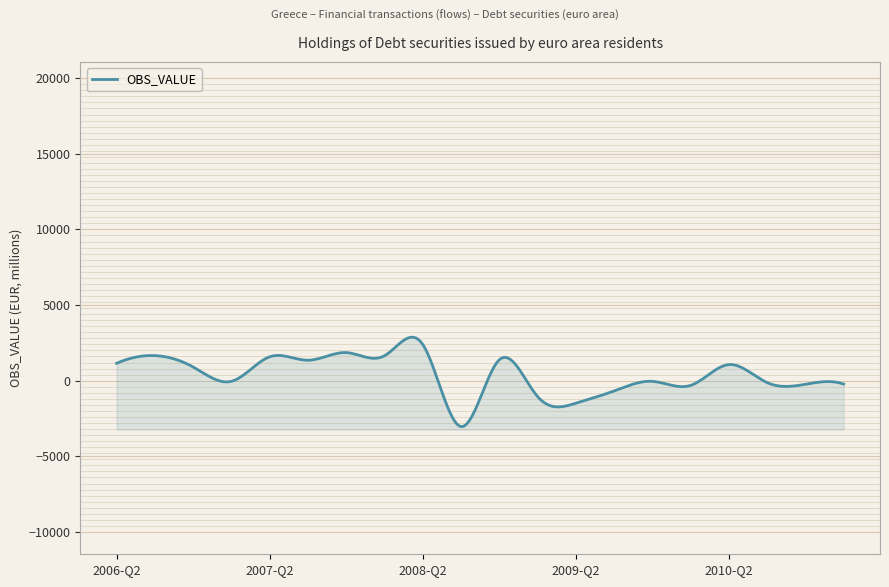

What is the average value?

386.8